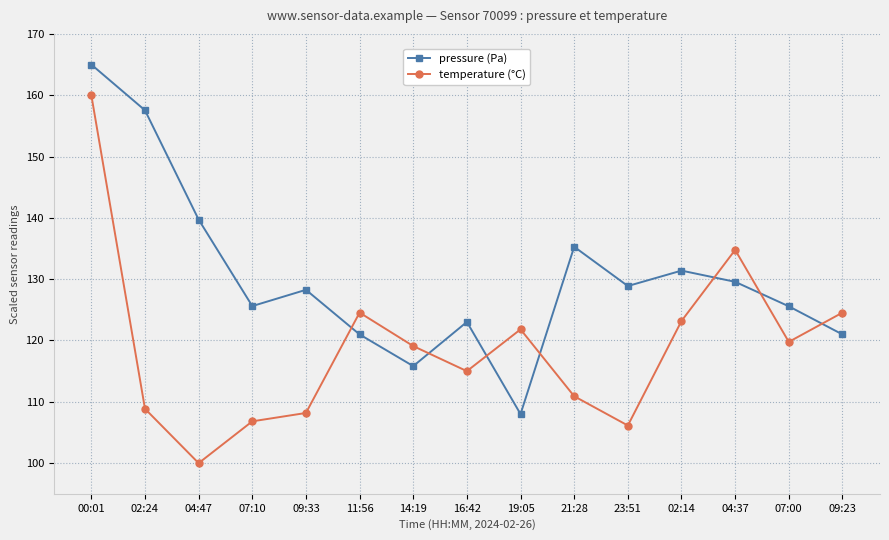

True or false: pressure (Pa) has more than 0 interior local peaks.

True